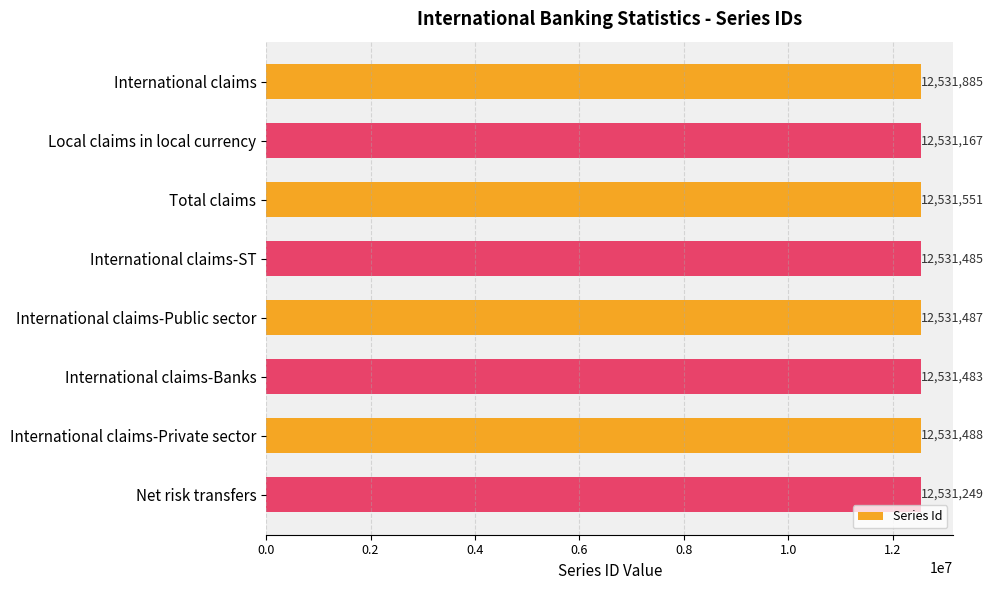

Reading bottom to top, extract all data points from this chart.

Net risk transfers=12531249	International claims-Private sector=12531488	International claims-Banks=12531483	International claims-Public sector=12531487	International claims-ST=12531485	Total claims=12531551	Local claims in local currency=12531167	International claims=12531885